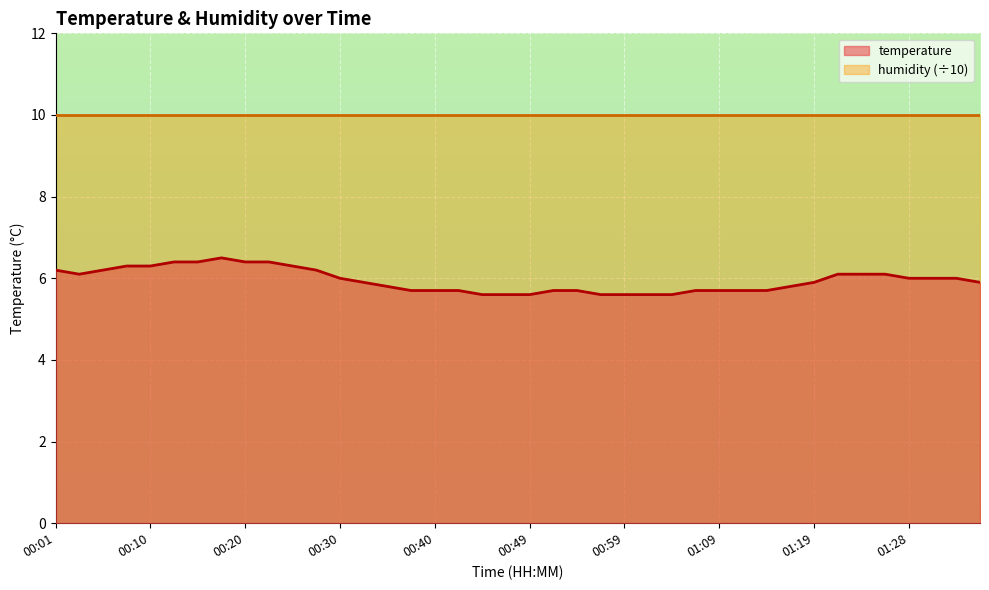

What is the smallest value displayed?

5.6